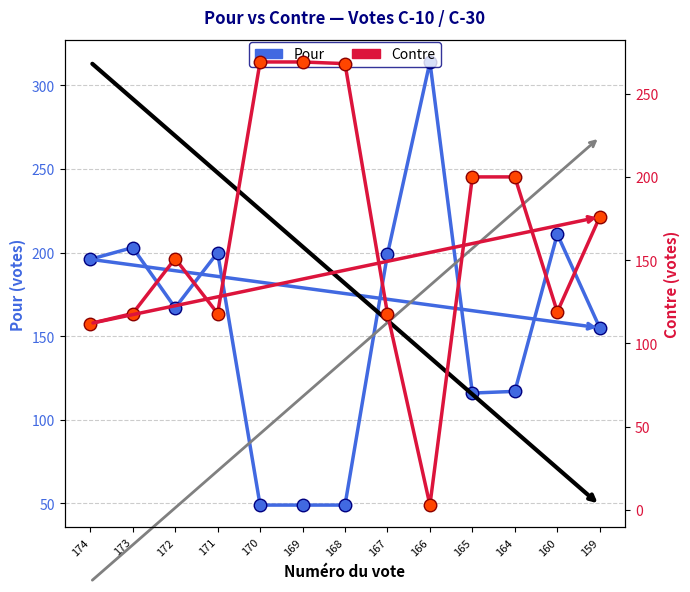

How many values in the Contre series are below 151?

6